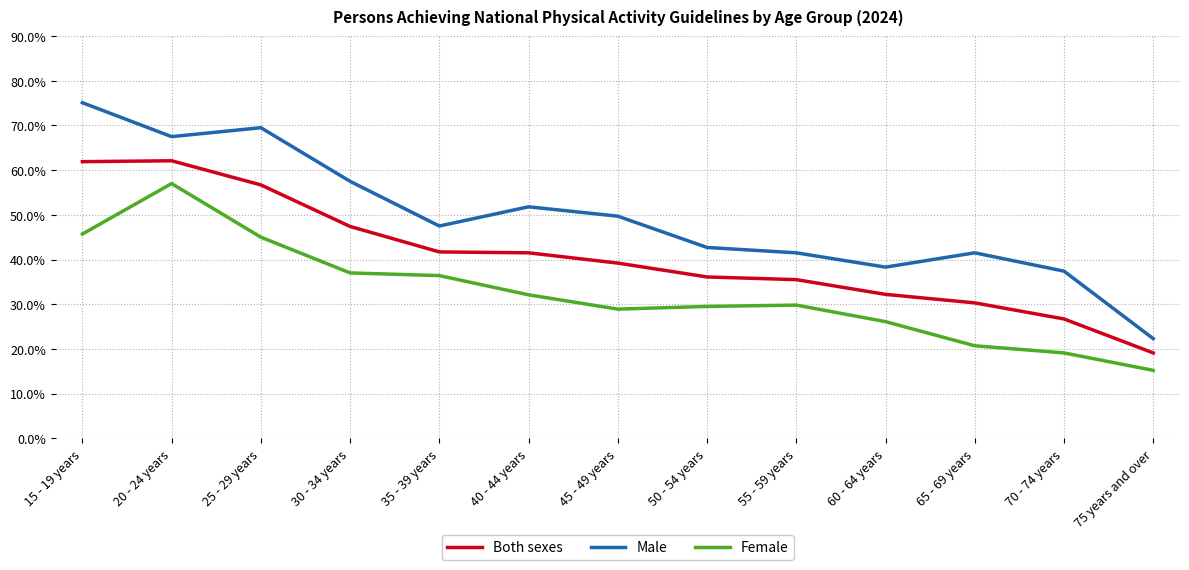

List the series in order of their overall mean, lowest first.

Female, Both sexes, Male